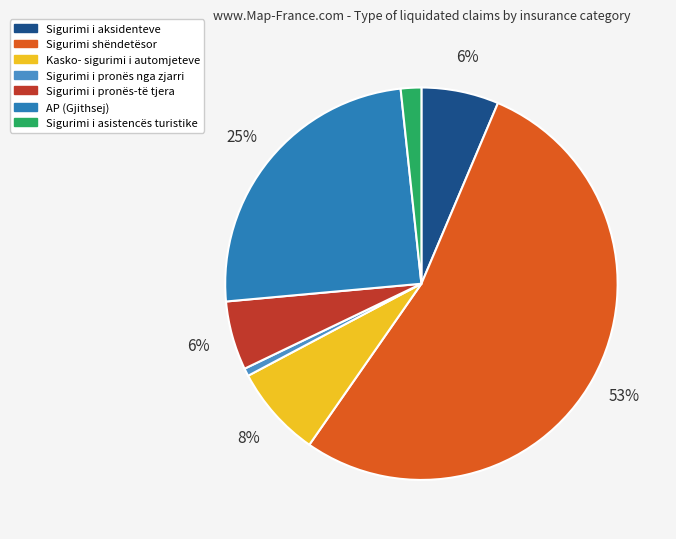

Count the number of slices in the pie.

7